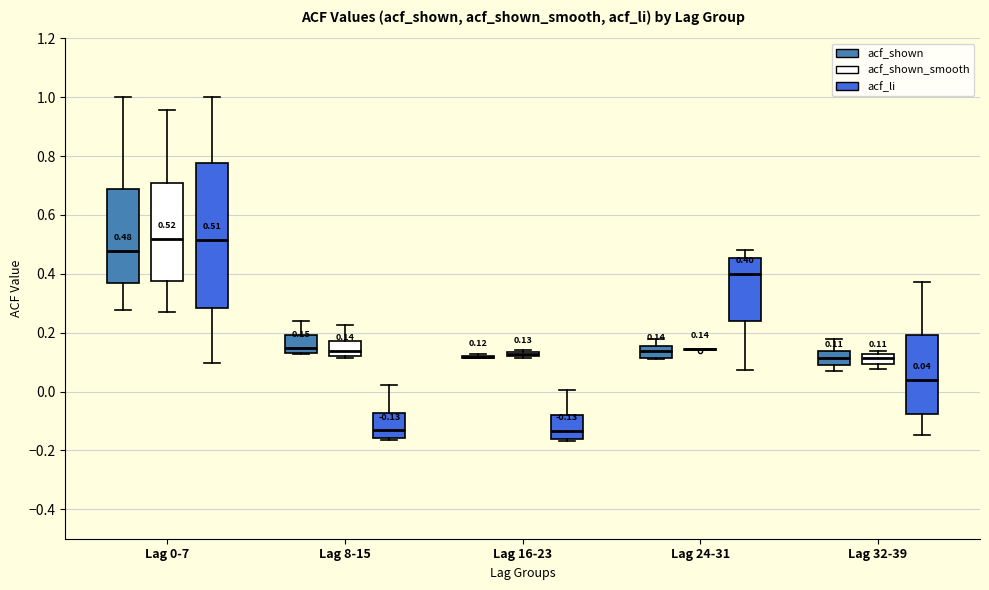

Comparing the boxes themselves (not the whiskers), which one is the tallest?

Lag 0-7 (acf_li)